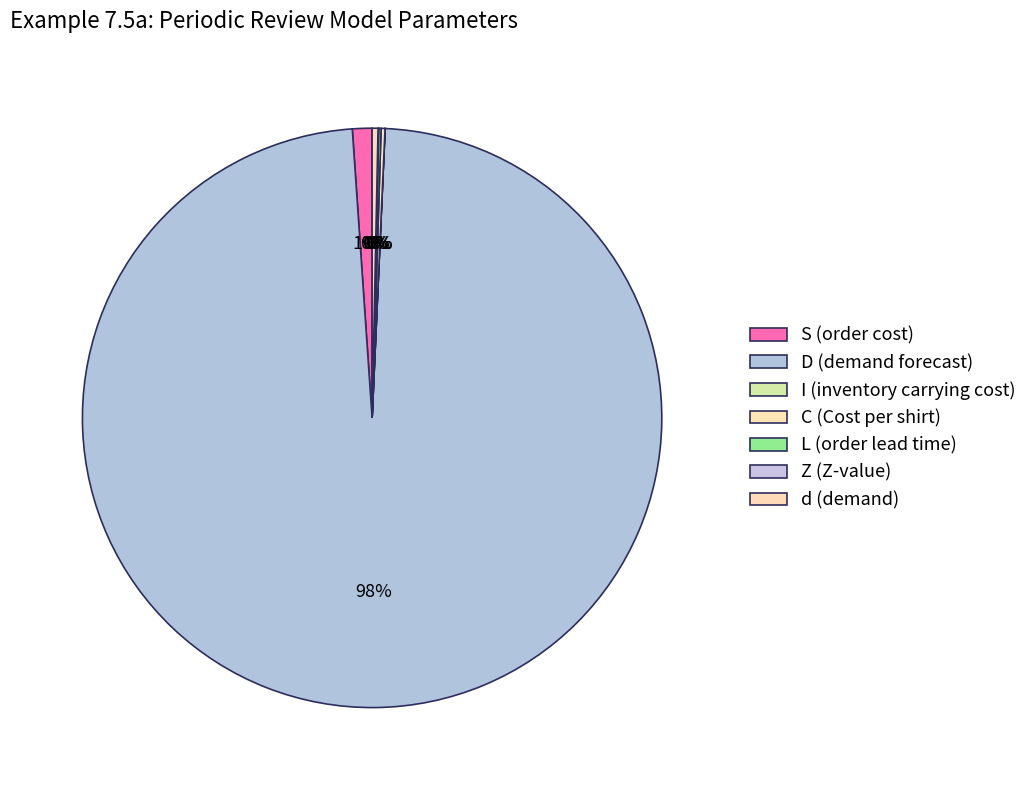

The Z (Z-value) slice represents 0% of the pie. True or false?

True